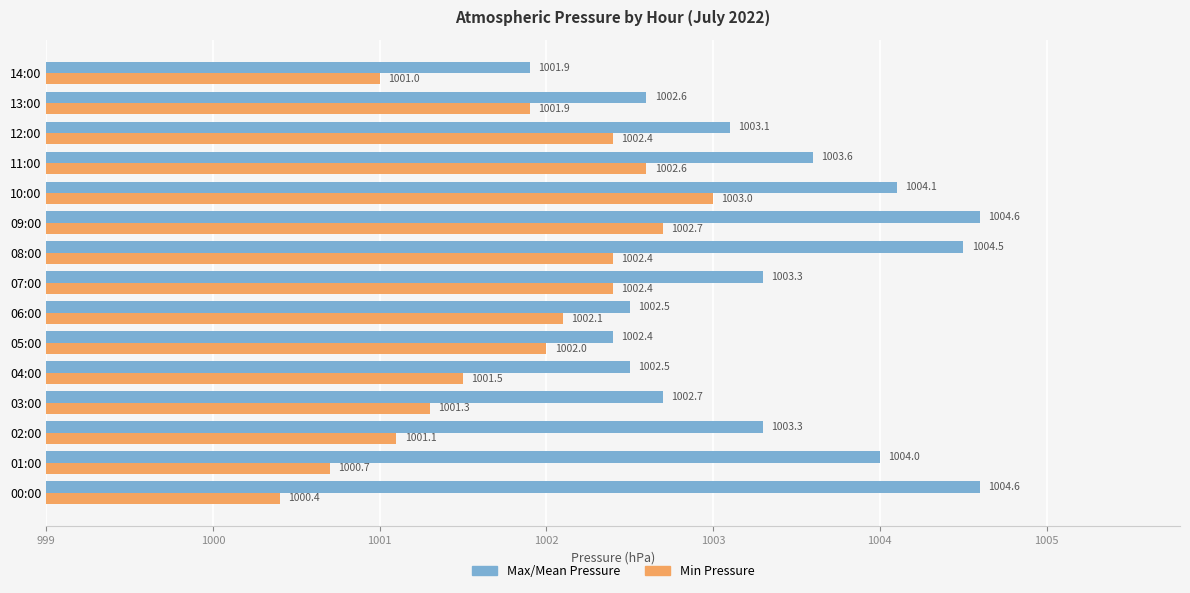

The value of Max/Mean Pressure at 12:00 is 1003.1. True or false?

True